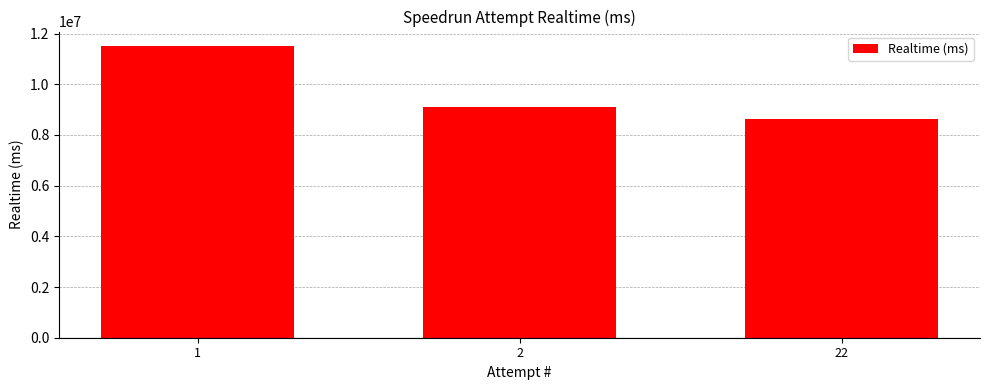

The chart shows a value of 14308158 at 22. True or false?

False